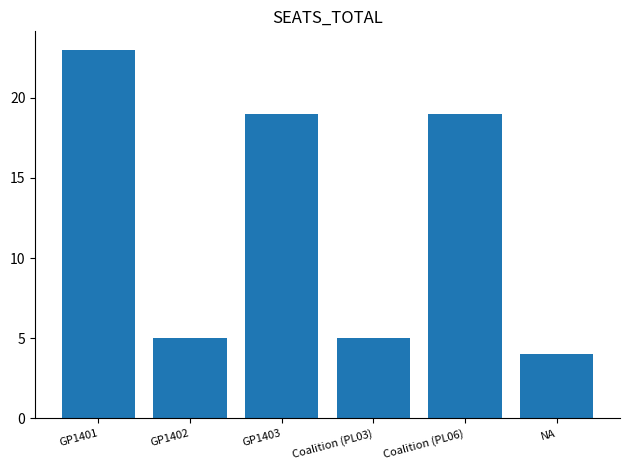

Between GP1401 and GP1402, which is larger?

GP1401